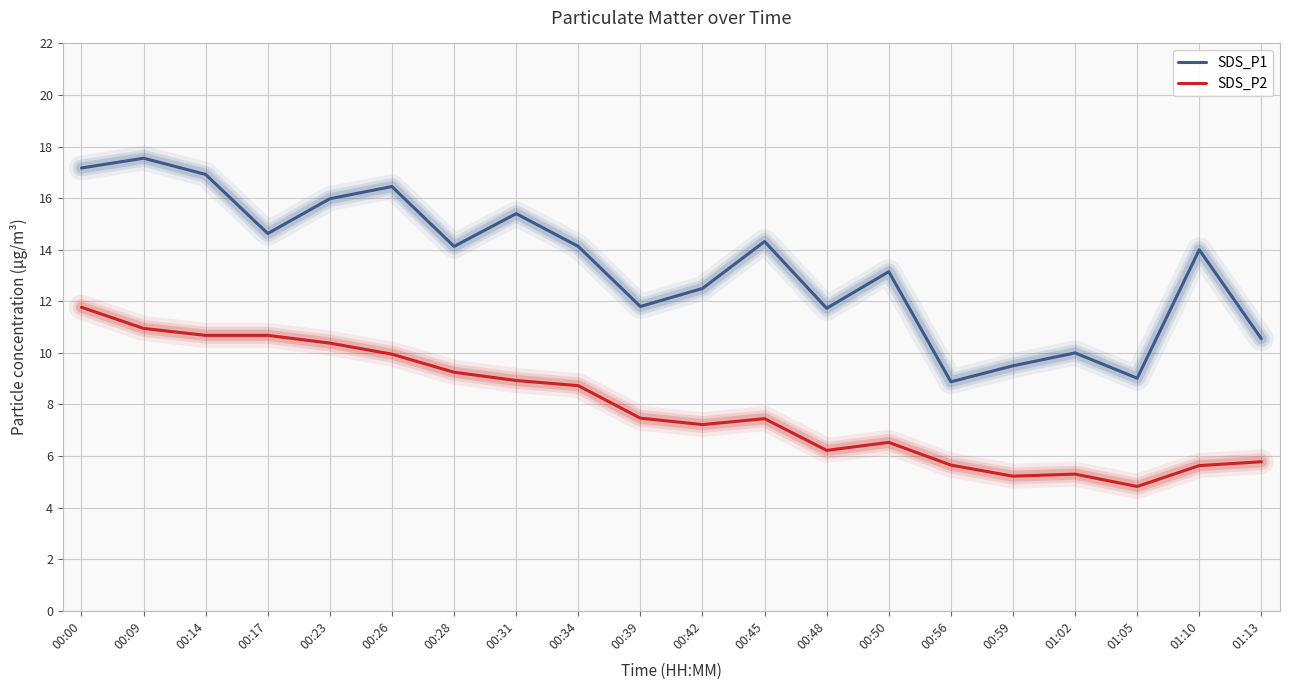

List the series in order of their overall mean, lowest first.

SDS_P2, SDS_P1